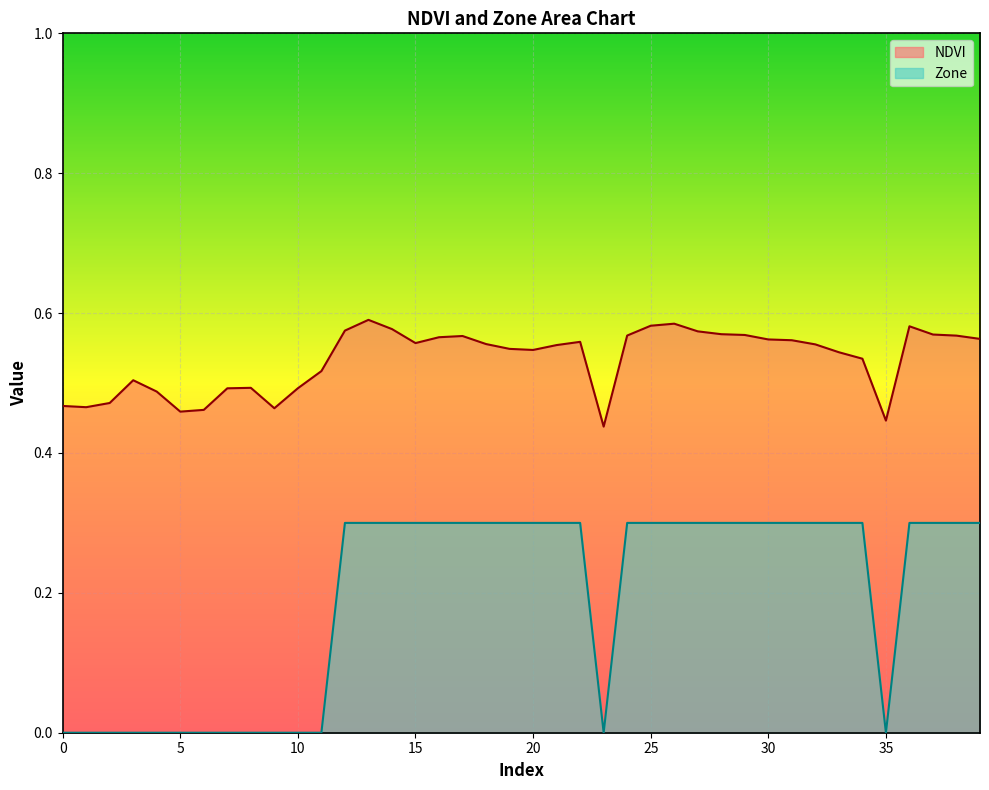

At which label is NDVI closest to 0?

23